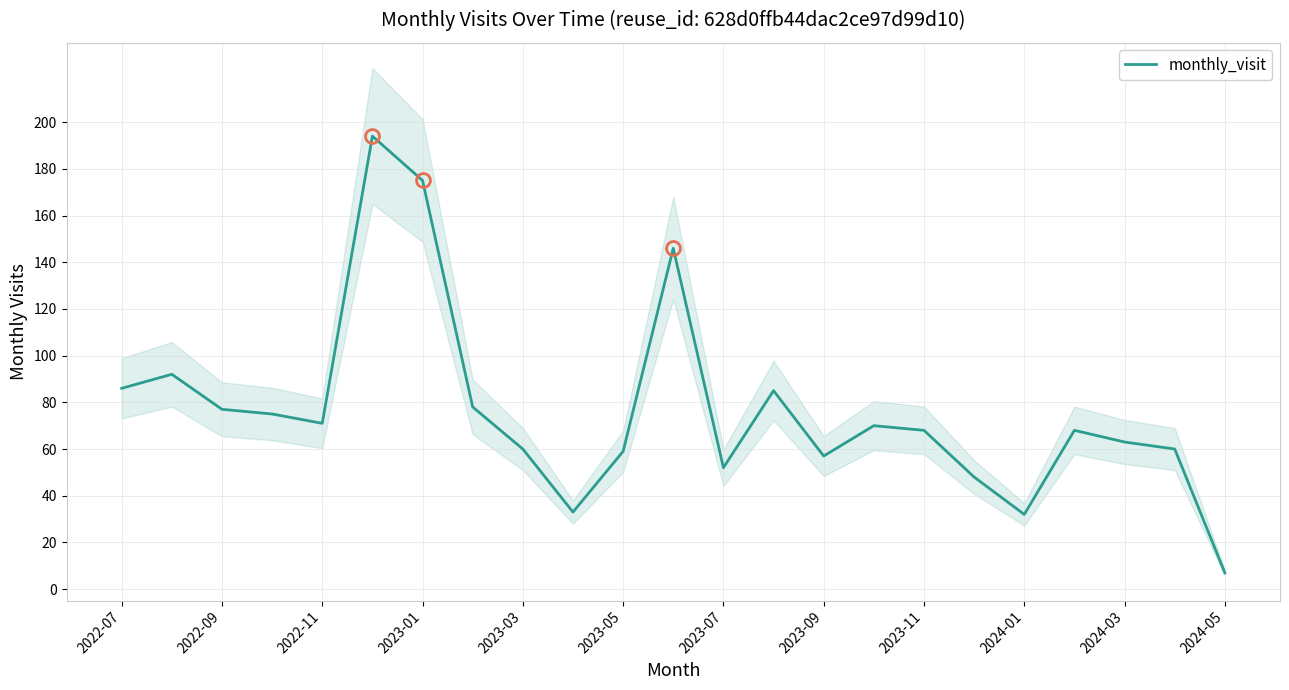

The monthly_visit series shows 59 at 2023-05. True or false?

True